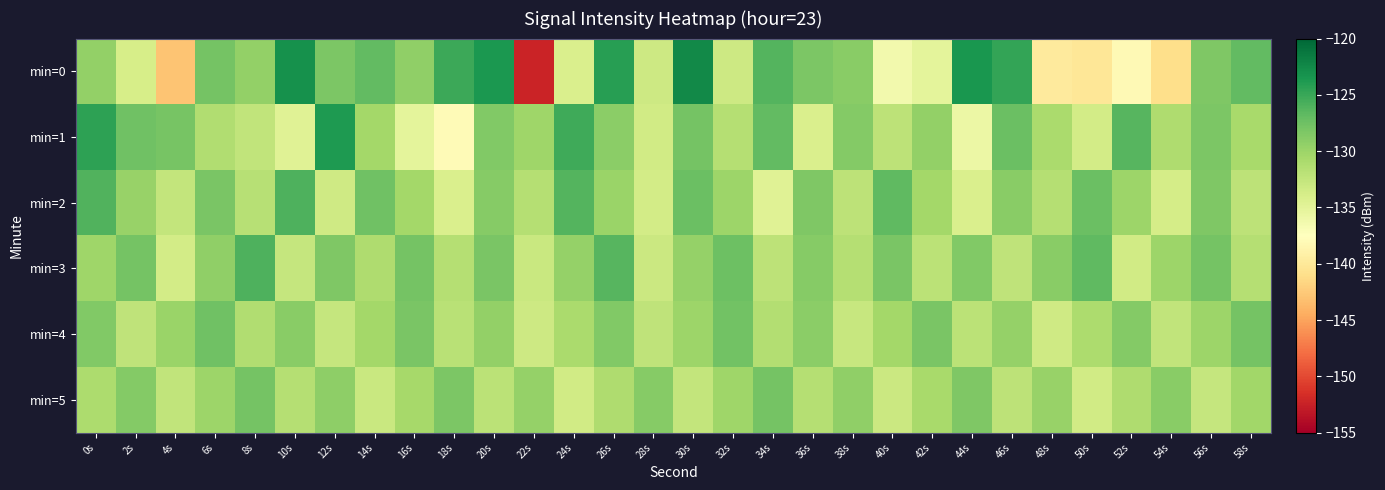

Reading left to right, list all the values displayed in this chart.

min=0: 0s=-129.6	2s=-133.9	4s=-142.9	6s=-127.9	8s=-129.5	10s=-123.1	12s=-128.2	14s=-126.9	16s=-129.4	18s=-125.1	20s=-123.6	22s=-152.4	24s=-134.1	26s=-124.1	28s=-133.2	30s=-122.5	32s=-133.2	34s=-126.3	36s=-128.3	38s=-129.0	40s=-136.3	42s=-135.1	44s=-123.4	46s=-124.7	48s=-139.7	50s=-140.2	52s=-138.1	54s=-141.0	56s=-128.4	58s=-127.0
min=1: 0s=-124.5	2s=-127.6	4s=-127.9	6s=-131.3	8s=-132.4	10s=-134.6	12s=-123.7	14s=-130.5	16s=-135.1	18s=-137.9	20s=-128.5	22s=-130.2	24s=-125.3	26s=-129.1	28s=-133.4	30s=-127.8	32s=-131.6	34s=-126.9	36s=-134.2	38s=-128.7	40s=-132.1	42s=-129.5	44s=-135.8	46s=-127.3	48s=-130.9	50s=-133.6	52s=-126.4	54s=-131.1	56s=-128.3	58s=-130.7
min=2: 0s=-126.1	2s=-129.8	4s=-132.5	6s=-128.2	8s=-131.7	10s=-125.9	12s=-133.3	14s=-127.6	16s=-130.4	18s=-134.1	20s=-128.8	22s=-131.5	24s=-126.2	26s=-129.9	28s=-133.6	30s=-127.3	32s=-130.0	34s=-134.7	36s=-128.4	38s=-132.1	40s=-126.8	42s=-130.5	44s=-134.2	46s=-128.9	48s=-131.6	50s=-127.3	52s=-130.0	54s=-133.7	56s=-128.4	58s=-132.1
min=3: 0s=-130.2	2s=-127.9	4s=-133.6	6s=-129.3	8s=-126.0	10s=-132.7	12s=-128.4	14s=-131.1	16s=-127.8	18s=-131.5	20s=-128.2	22s=-132.9	24s=-129.6	26s=-126.3	28s=-133.0	30s=-129.7	32s=-127.4	34s=-132.1	36s=-128.8	38s=-131.5	40s=-128.2	42s=-131.9	44s=-128.6	46s=-132.3	48s=-129.0	50s=-126.7	52s=-133.4	54s=-130.1	56s=-127.8	58s=-131.5
min=4: 0s=-128.5	2s=-132.2	4s=-129.9	6s=-127.6	8s=-131.3	10s=-129.0	12s=-132.7	14s=-130.4	16s=-128.1	18s=-131.8	20s=-129.5	22s=-133.2	24s=-130.9	26s=-128.6	28s=-132.3	30s=-130.0	32s=-127.7	34s=-131.4	36s=-129.1	38s=-132.8	40s=-130.5	42s=-128.2	44s=-131.9	46s=-129.6	48s=-133.3	50s=-131.0	52s=-128.7	54s=-132.4	56s=-130.1	58s=-127.8
min=5: 0s=-131.0	2s=-128.7	4s=-132.4	6s=-130.1	8s=-127.8	10s=-131.5	12s=-129.2	14s=-132.9	16s=-130.6	18s=-128.3	20s=-132.0	22s=-129.7	24s=-133.4	26s=-131.1	28s=-128.8	30s=-132.5	32s=-130.2	34s=-127.9	36s=-131.6	38s=-129.3	40s=-133.0	42s=-130.7	44s=-128.4	46s=-132.1	48s=-129.8	50s=-133.5	52s=-131.2	54s=-128.9	56s=-132.6	58s=-130.3